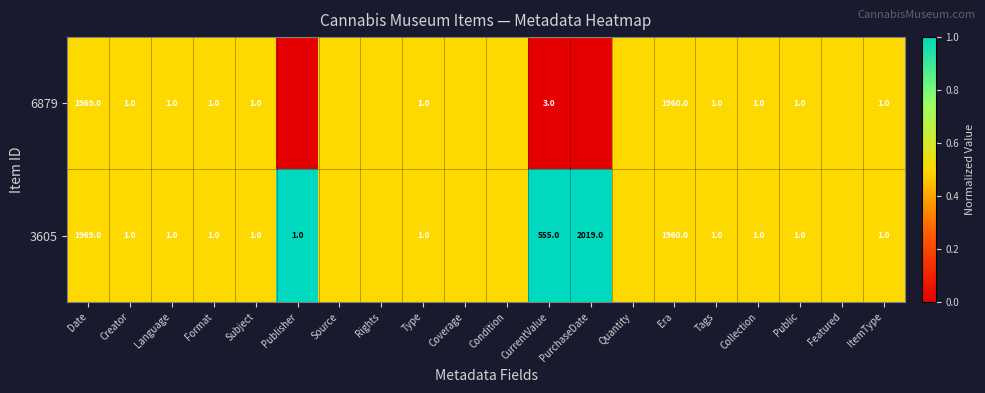

At which category does the chart reach its minimum across all series?

Publisher